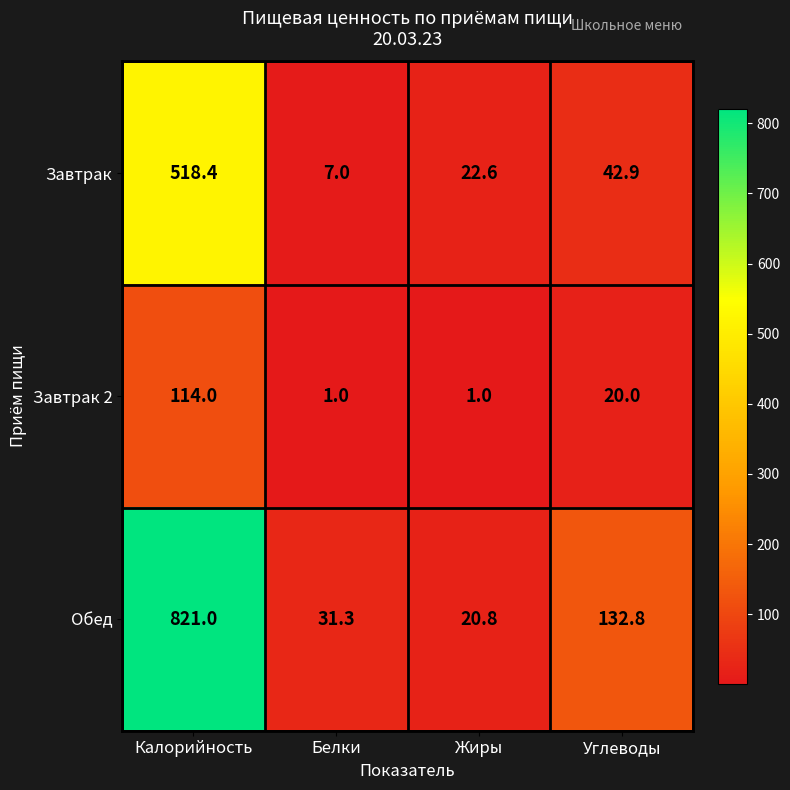

What is the minimum value shown in the chart?

1.0